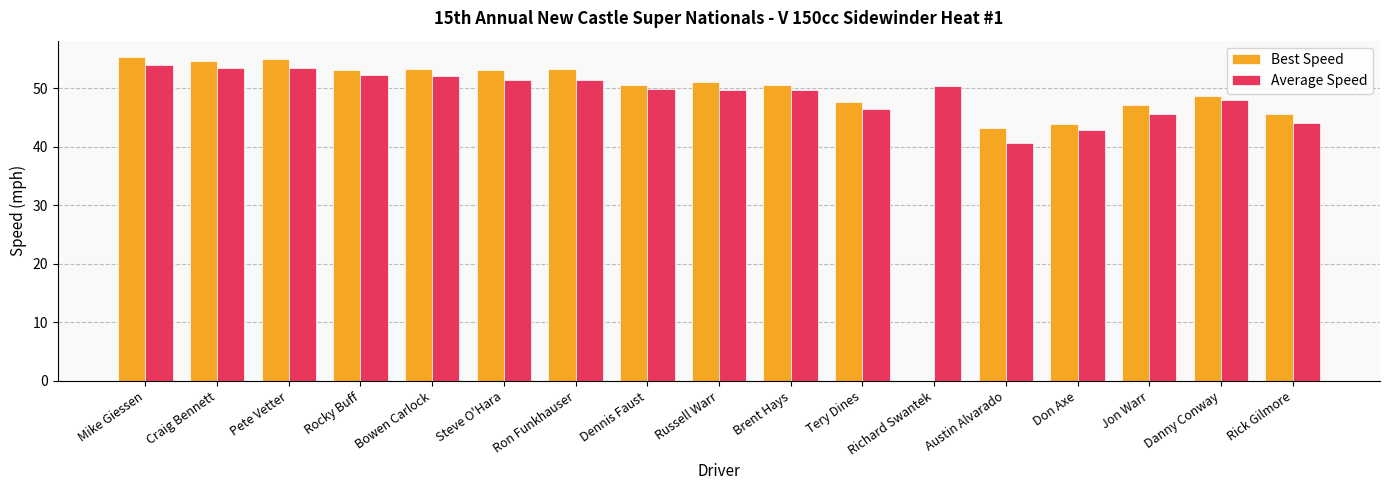

What is the spread (max minus min) of values at Steve O'Hara?

1.7